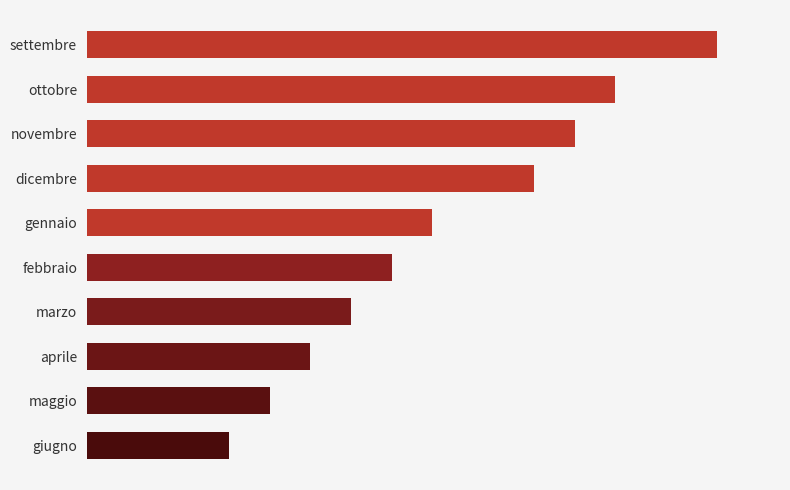

Where is the data nearest to the value 19?

gennaio